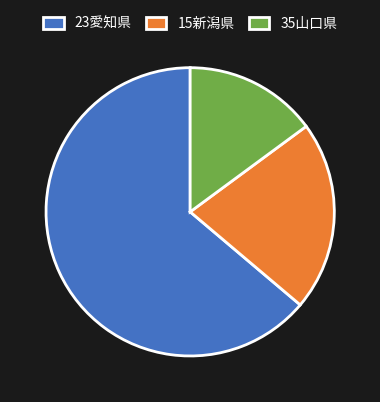

Is it true that 23愛知県 is 64% of the pie?

True